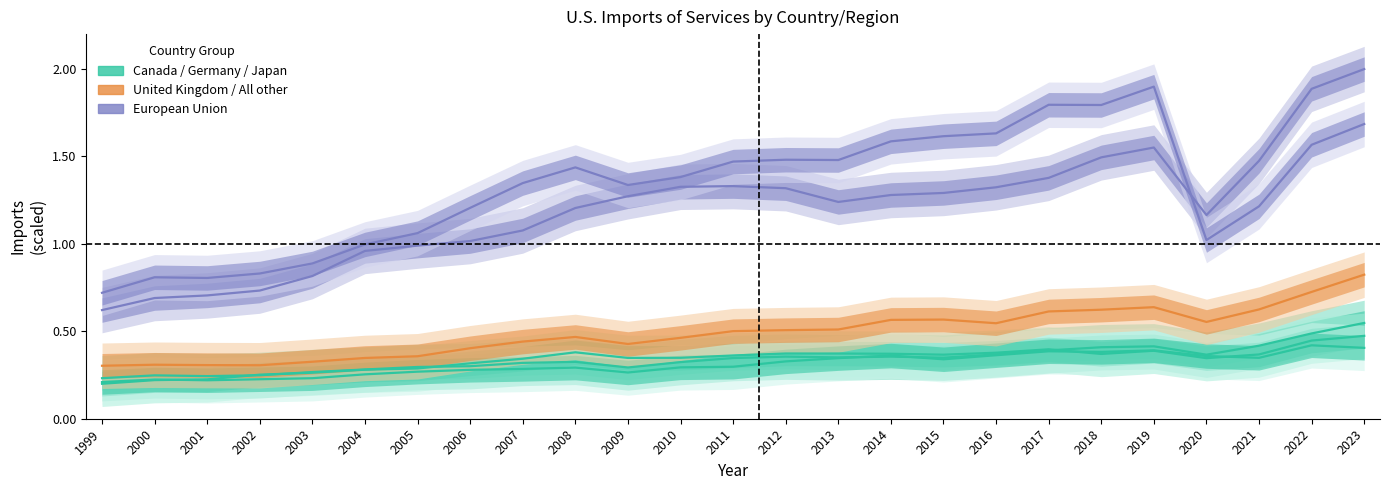

True or false: European Union has more than 1 interior local peaks.

True